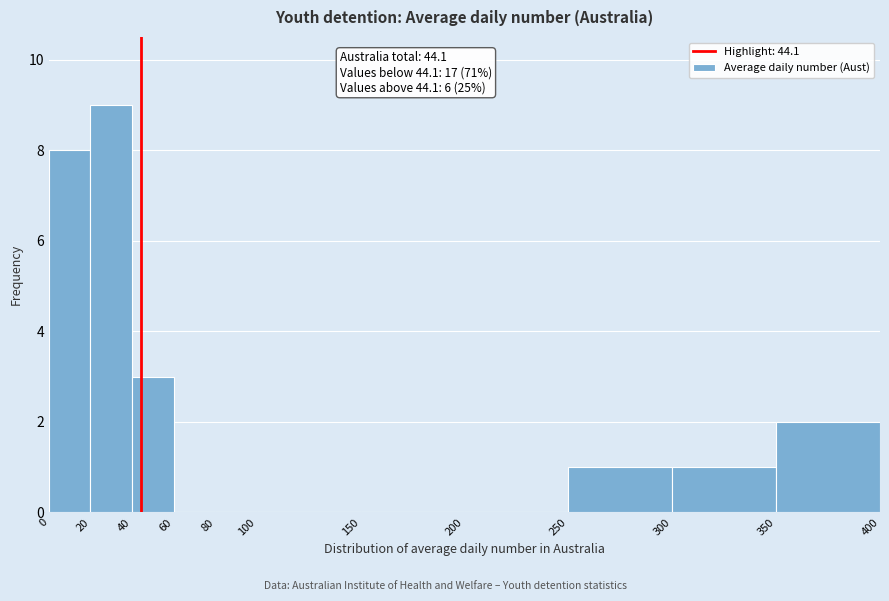

Which range on the x-axis has the tallest bar?

20 to 40